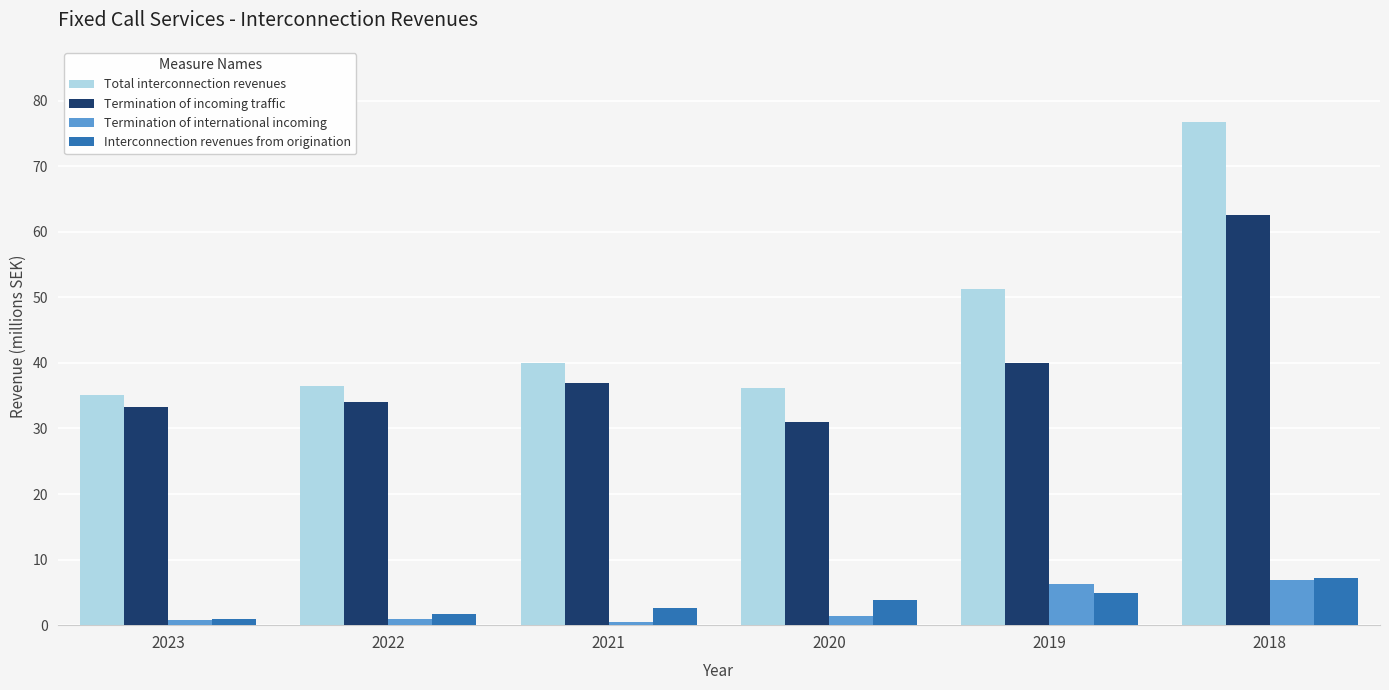

What is the value of the Termination of international incoming bar at the 5th from the left?

6.3